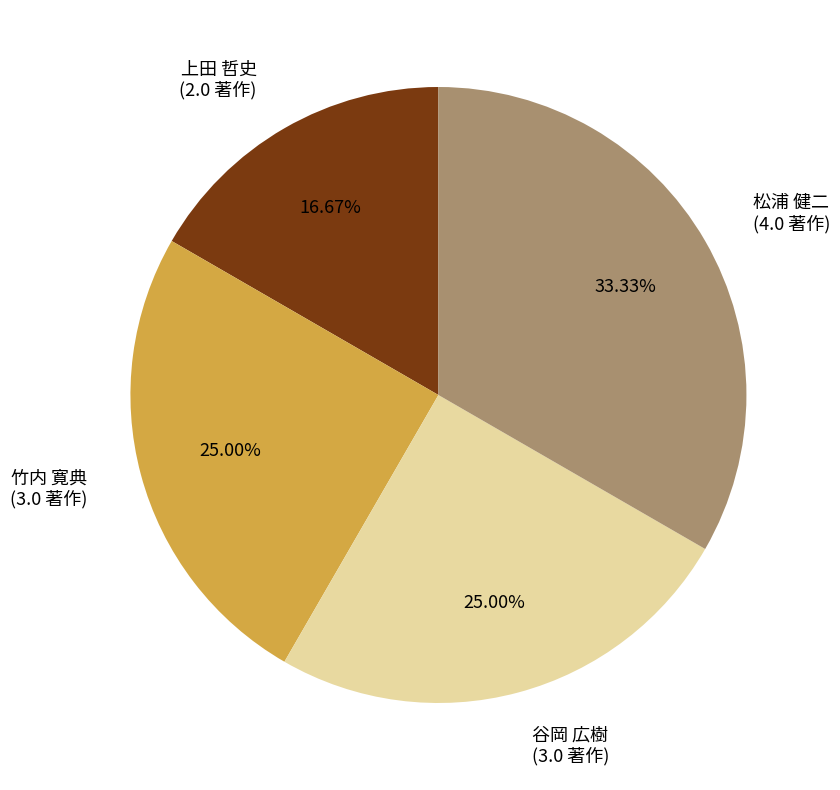

What is the smallest slice in the pie chart?

上田 哲史 (2.0 著作)